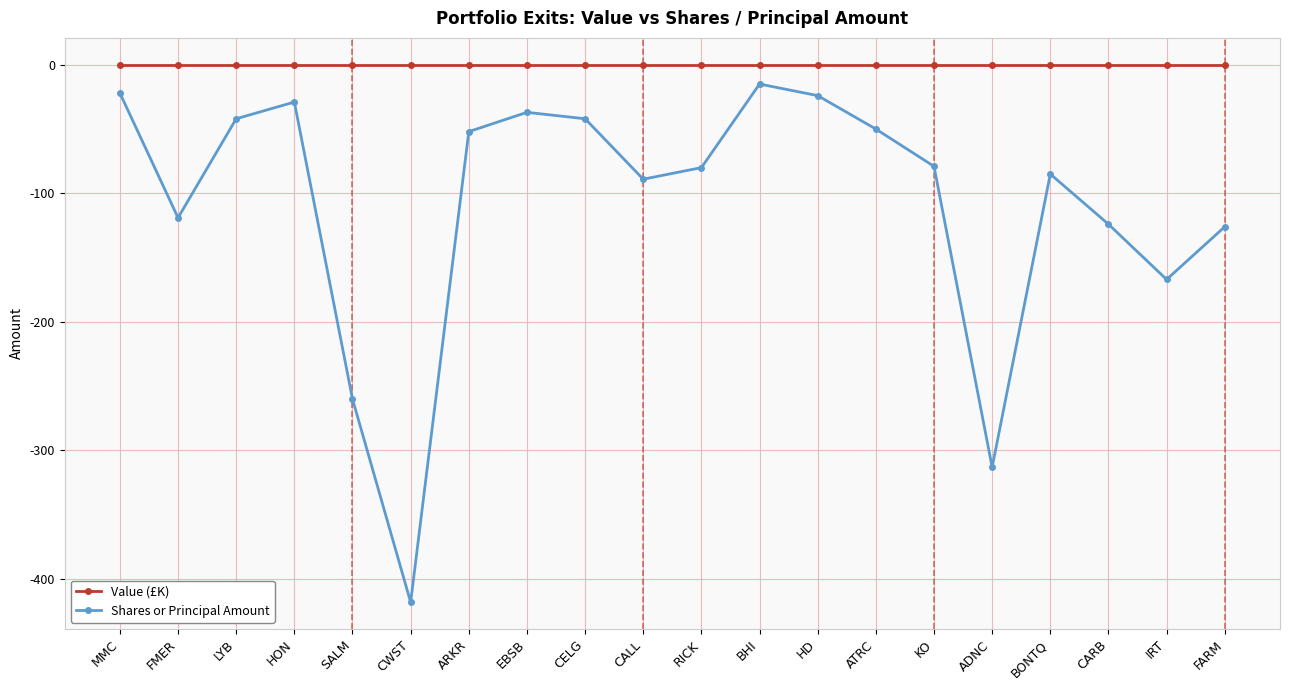

Which series has the largest total across all categories?

Value (£K)